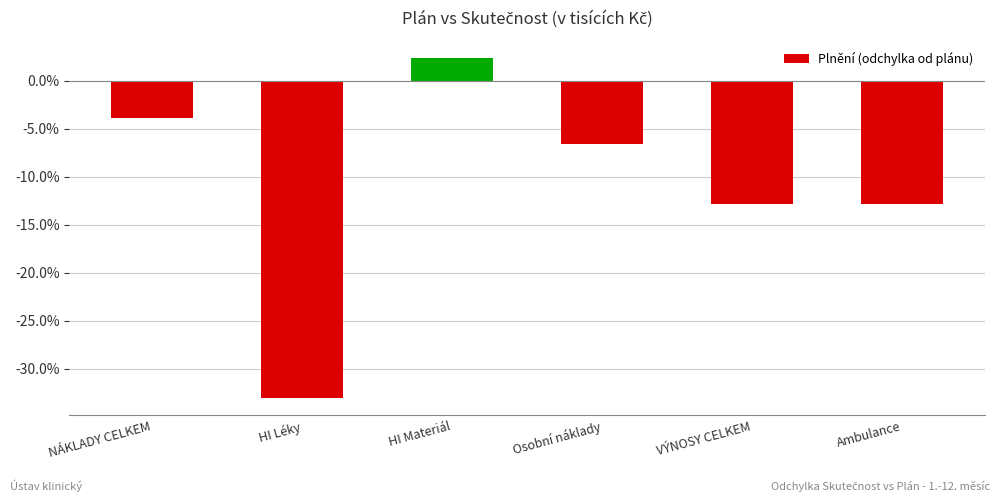

Are the bars horizontal?

No